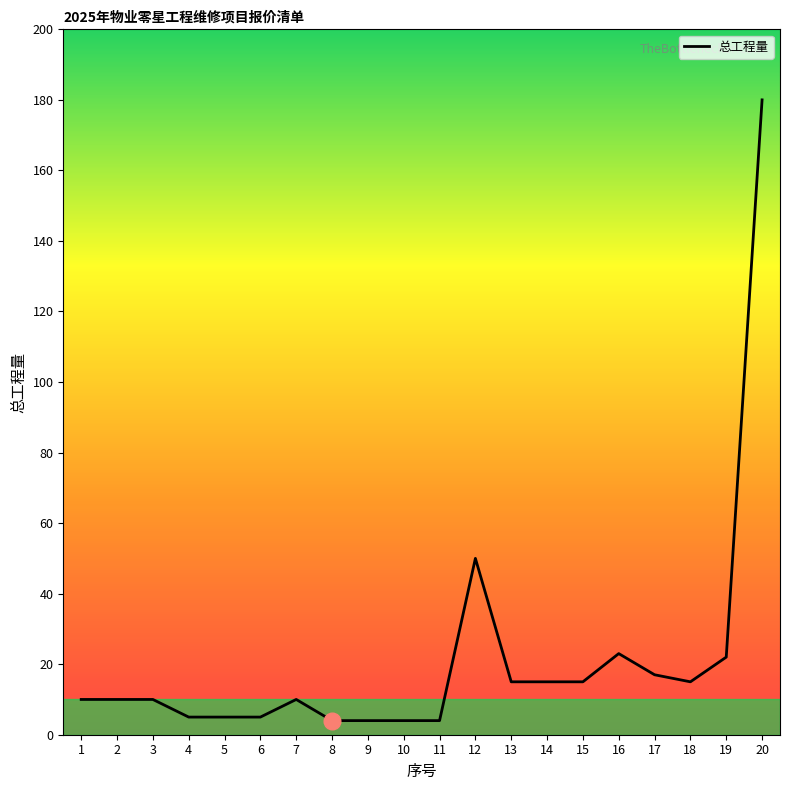

The value at 17 is 11. True or false?

False